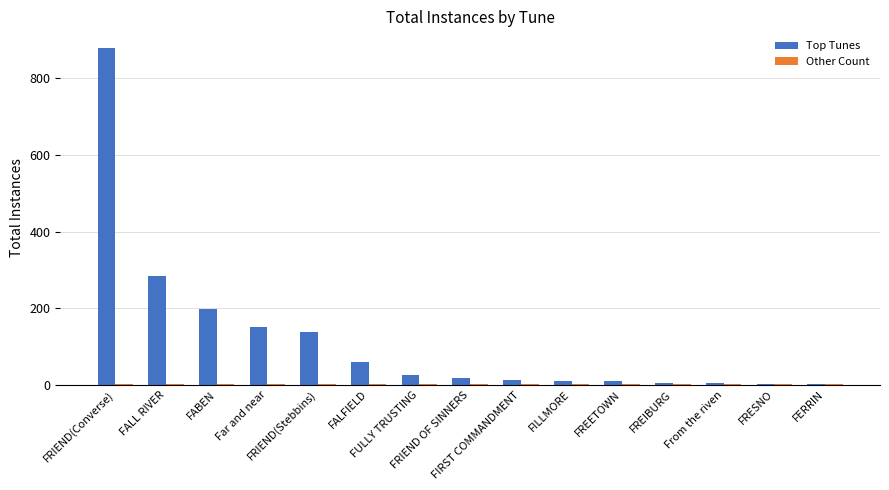

What is the greatest value displayed?

879